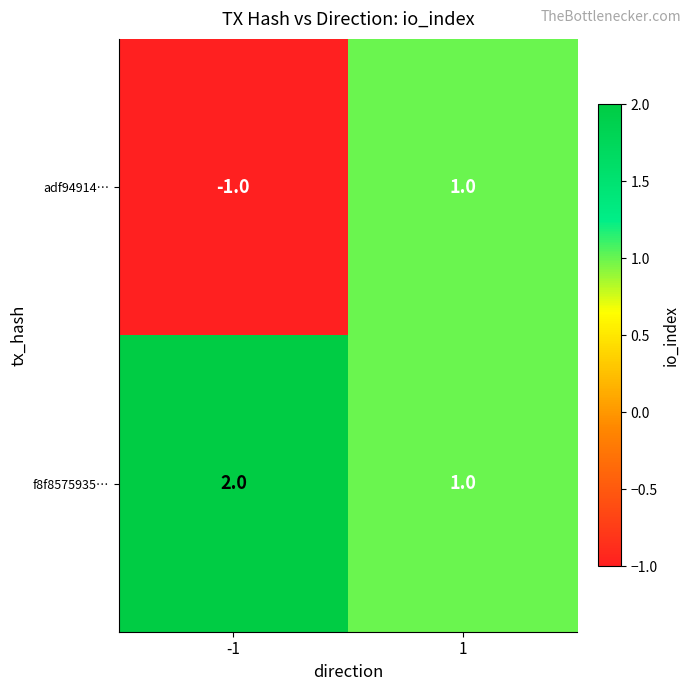

Rank the series by their maximum value, from lowest to highest.

adf94914…, f8f8575935…